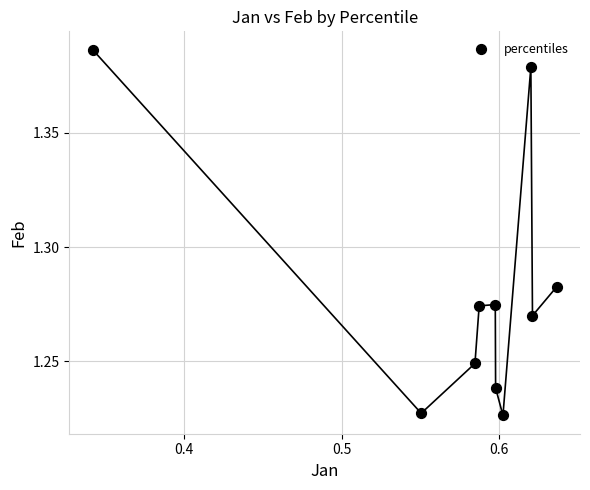

What is the range of X values (max minus min)?

0.3